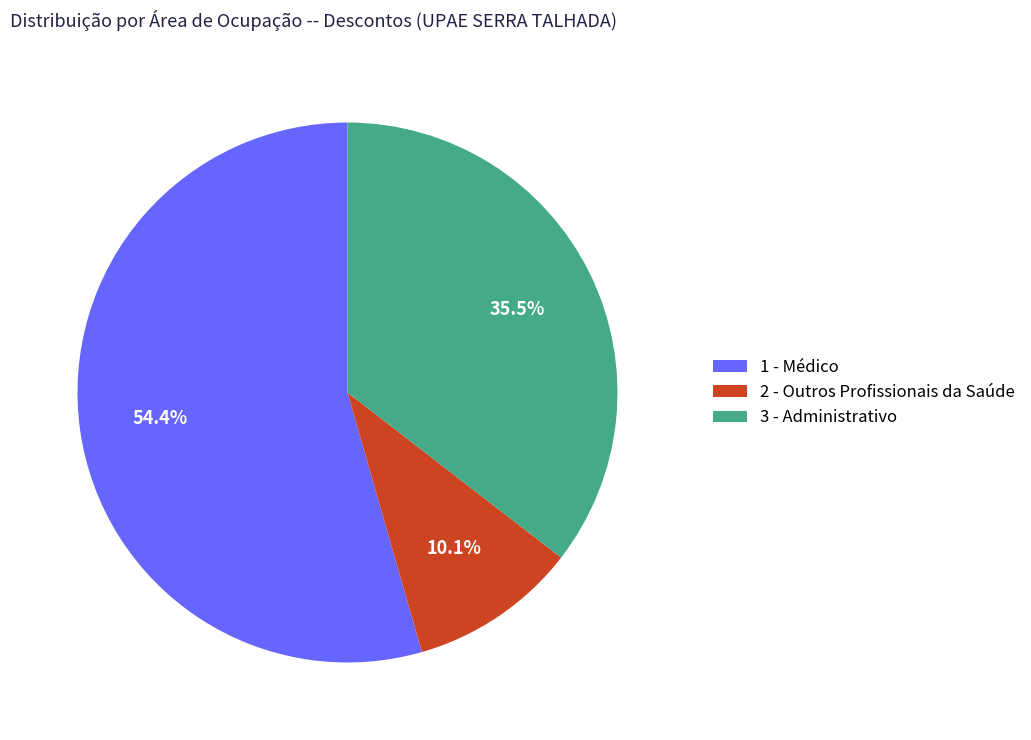

Combined, what portion of the pie is 3 - Administrativo and 1 - Médico?

89.9%